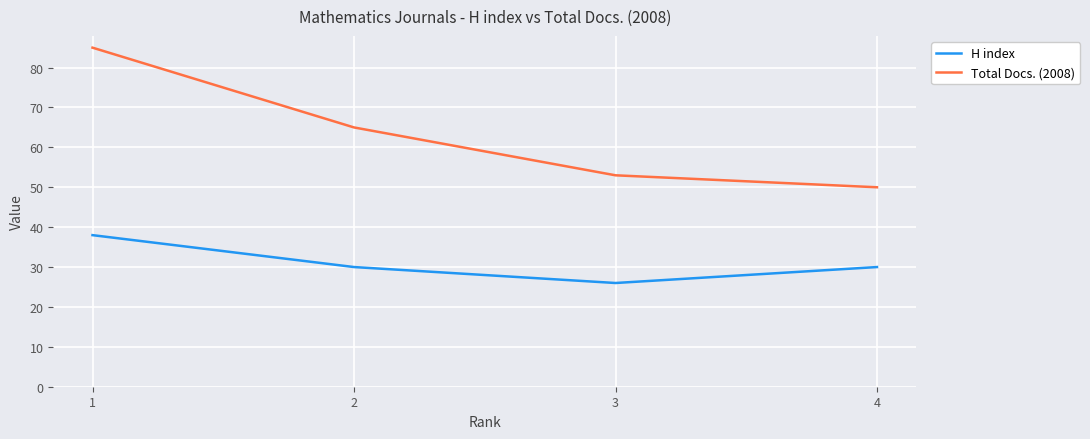

What is the total value across all series at 1?

123